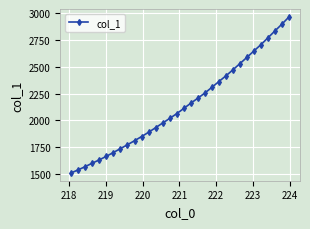

What is the value of the 24th point from the left?

2472.1